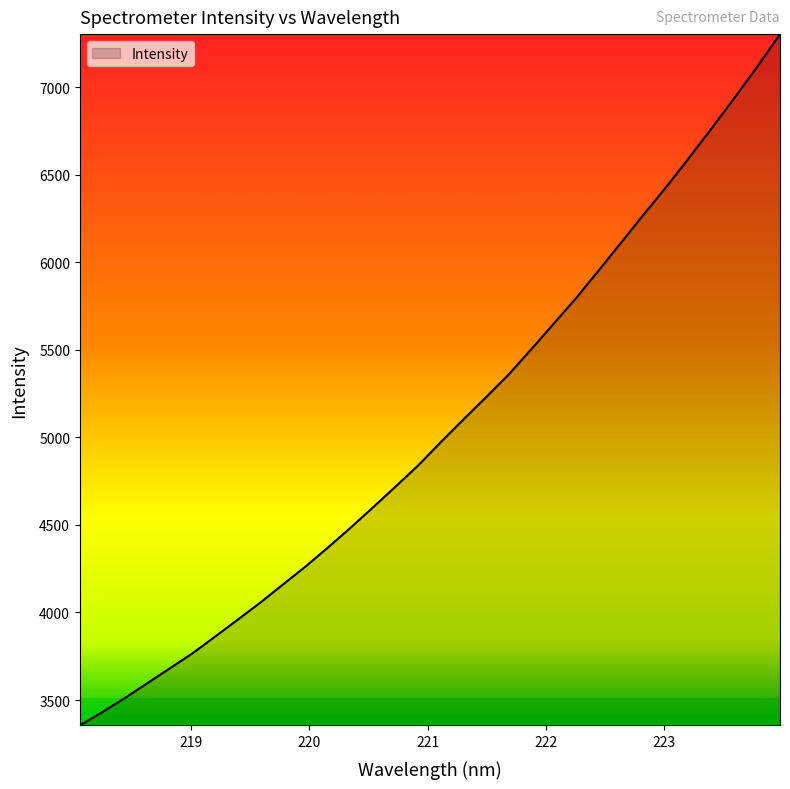

What is the maximum value shown in the chart?

7302.1